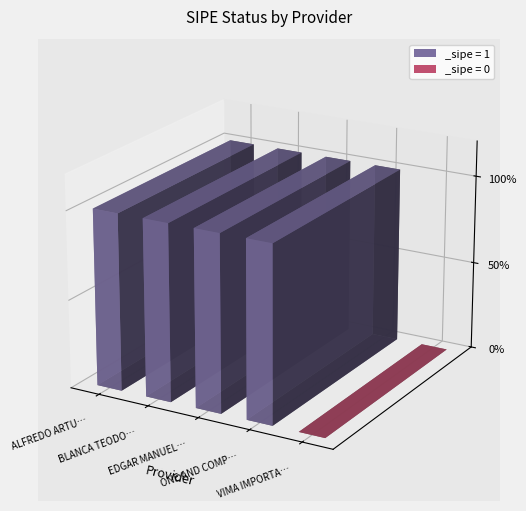

Are the bars grouped side by side (vs. stacked)?

No